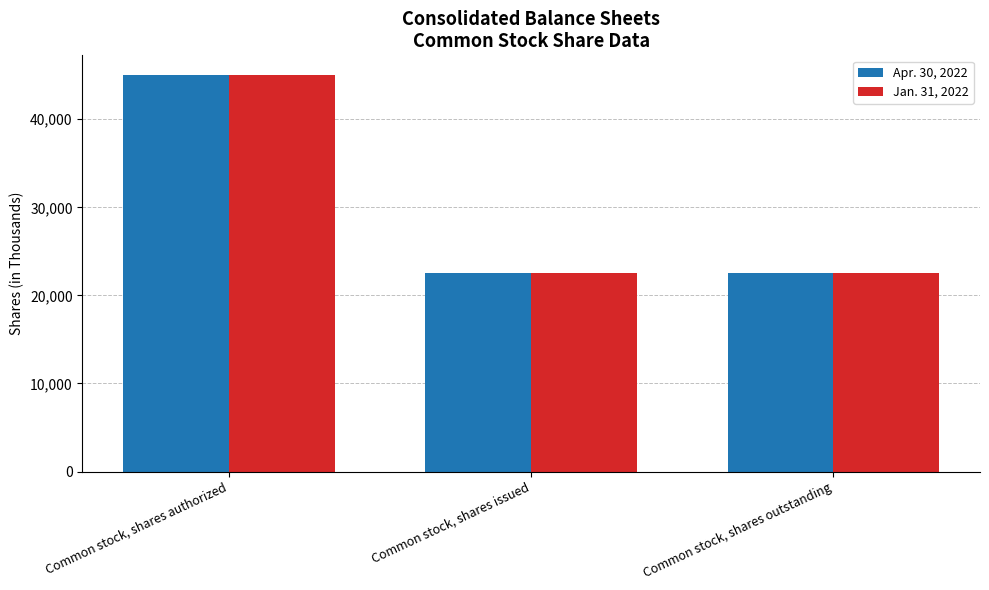

The value of Jan. 31, 2022 at Common stock, shares outstanding is 8556. True or false?

False